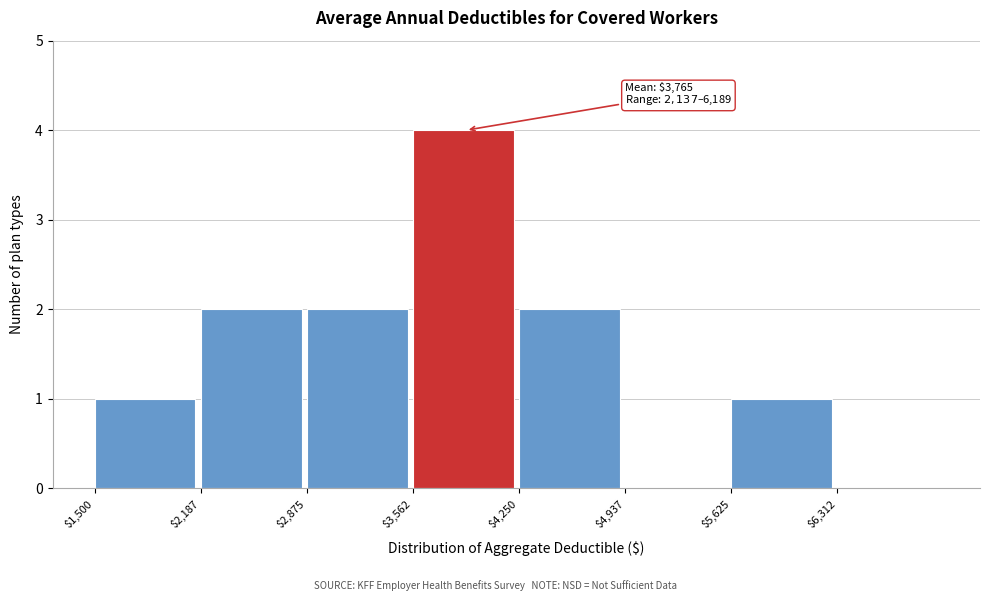

Over which range of the x-axis is the bar tallest?

3600 to 4300